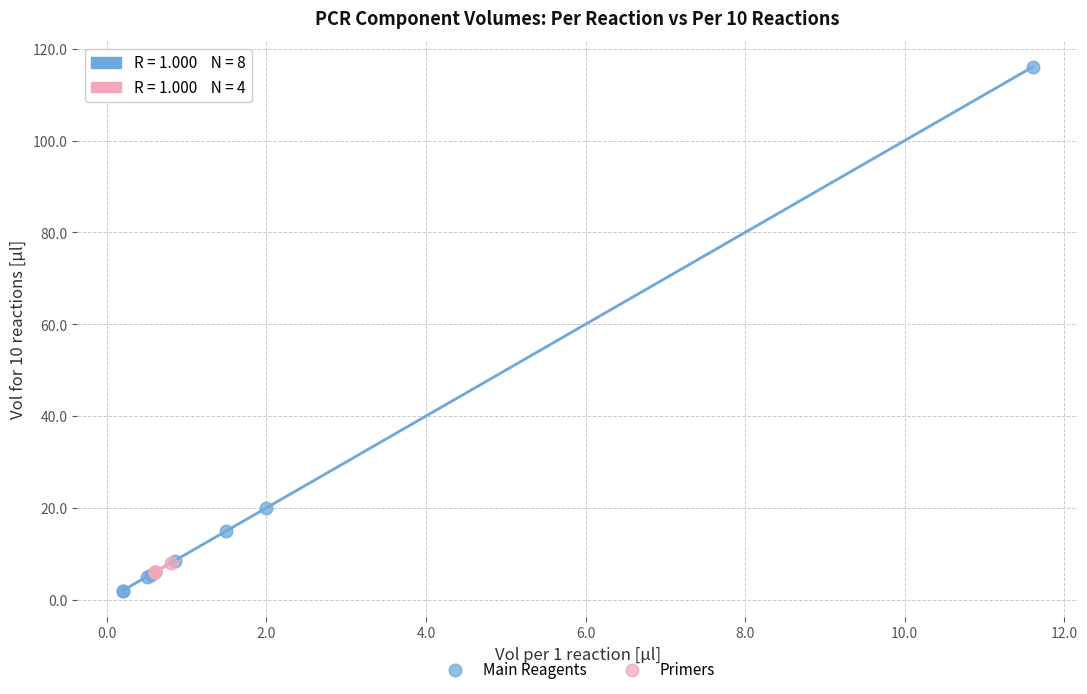

Which series has the largest Y range (max minus min)?

Main Reagents